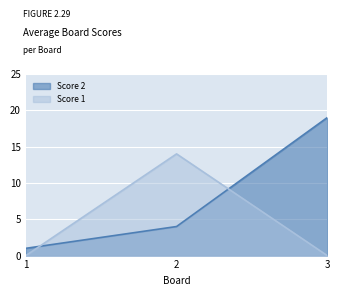

What is the difference between the second highest and minimum values in the Score 2 series?

3